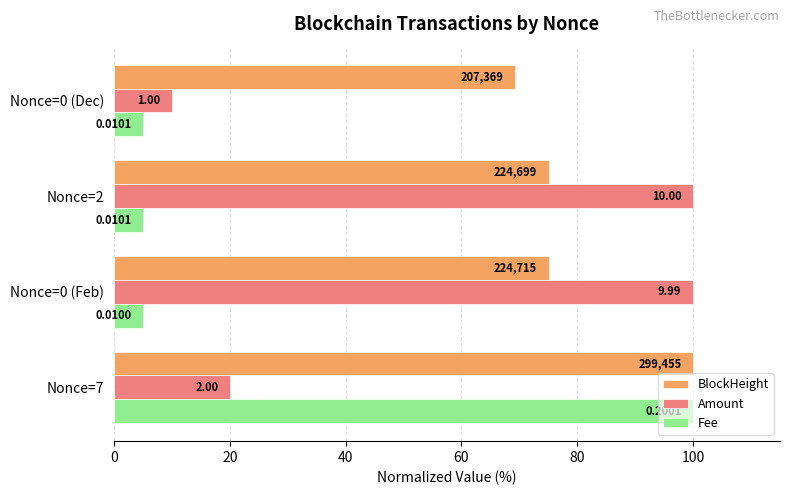

List the series in order of their peak value, lowest first.

BlockHeight, Amount, Fee